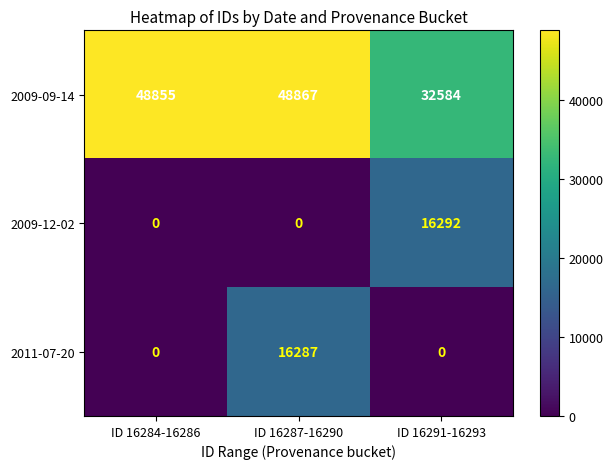

How many distinct data groups are displayed?

3